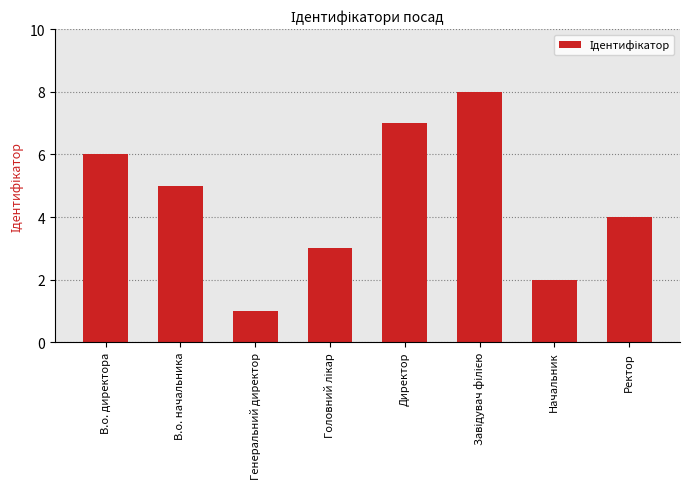

Which has a higher value, В.о. начальника or Начальник?

В.о. начальника